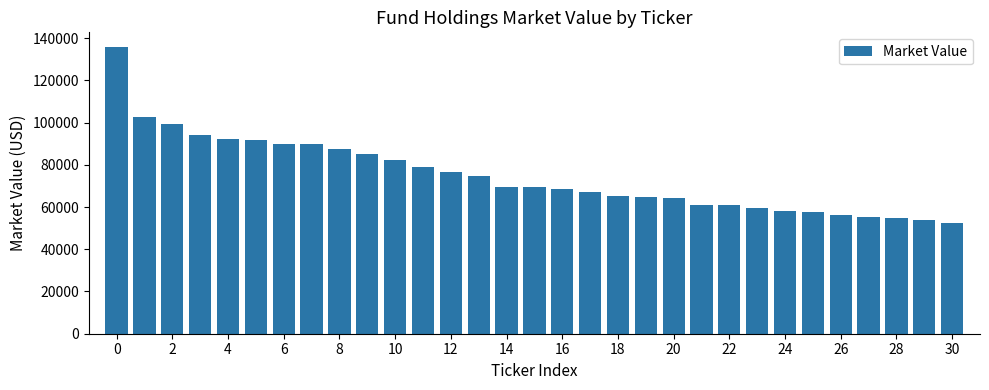

Count the number of categories in the chart.

31